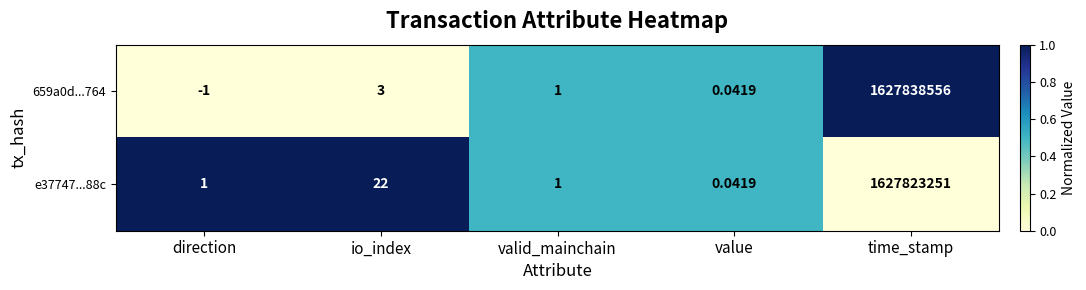

At which category is the sum across all series the highest?

time_stamp